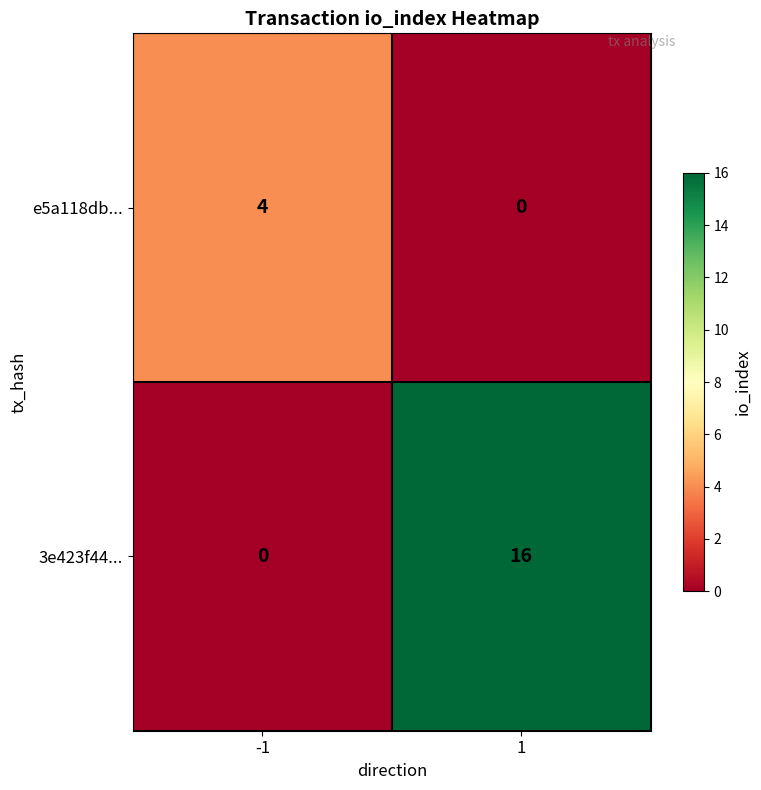

How many data points does each series have?

2